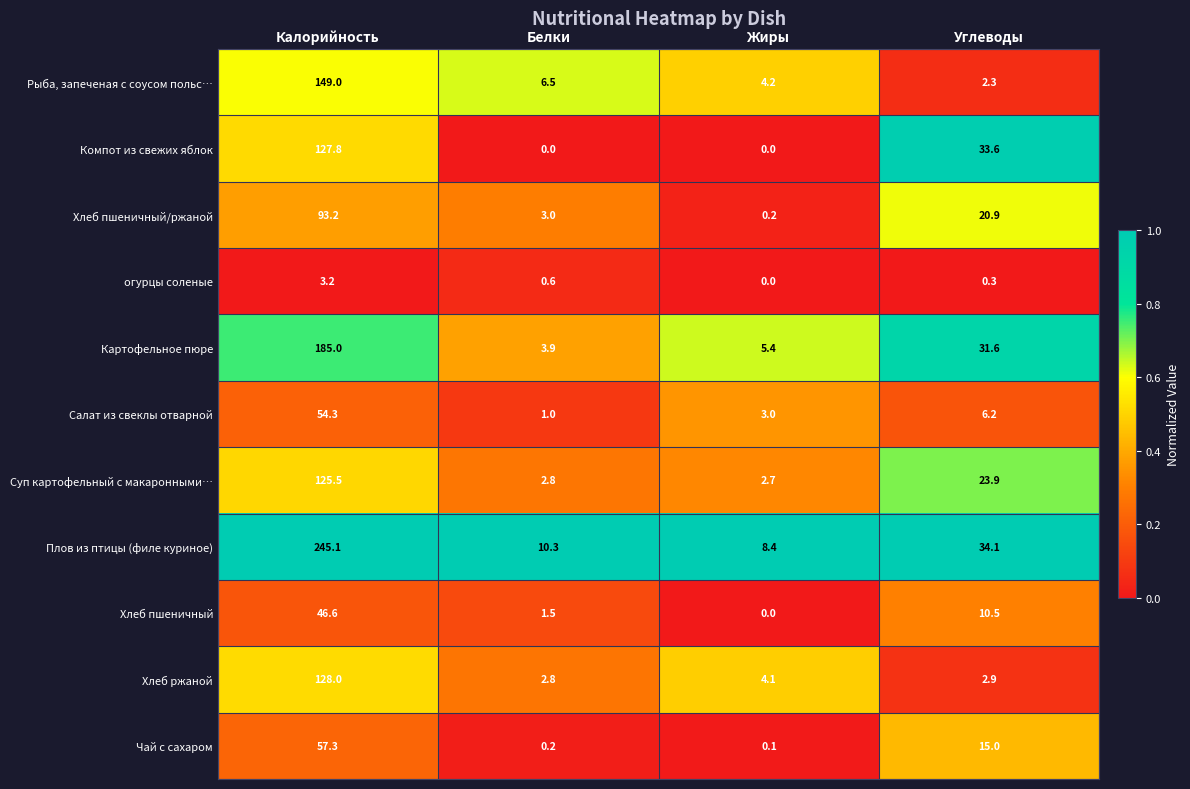

What is the spread (max minus min) of values at Углеводы?

33.8